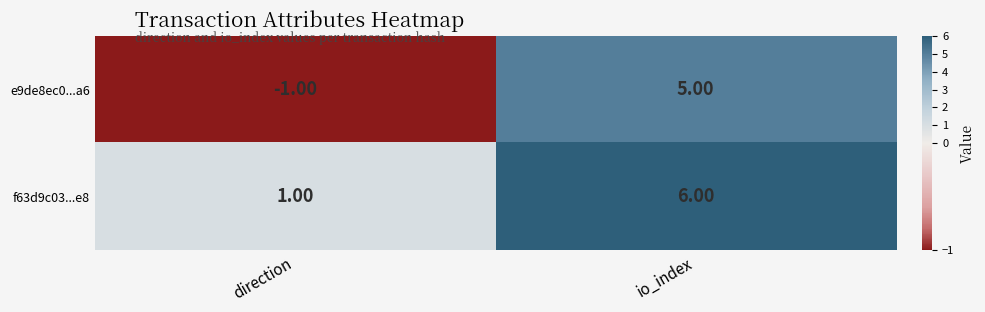

Which series has the largest total across all categories?

f63d9c03...e8